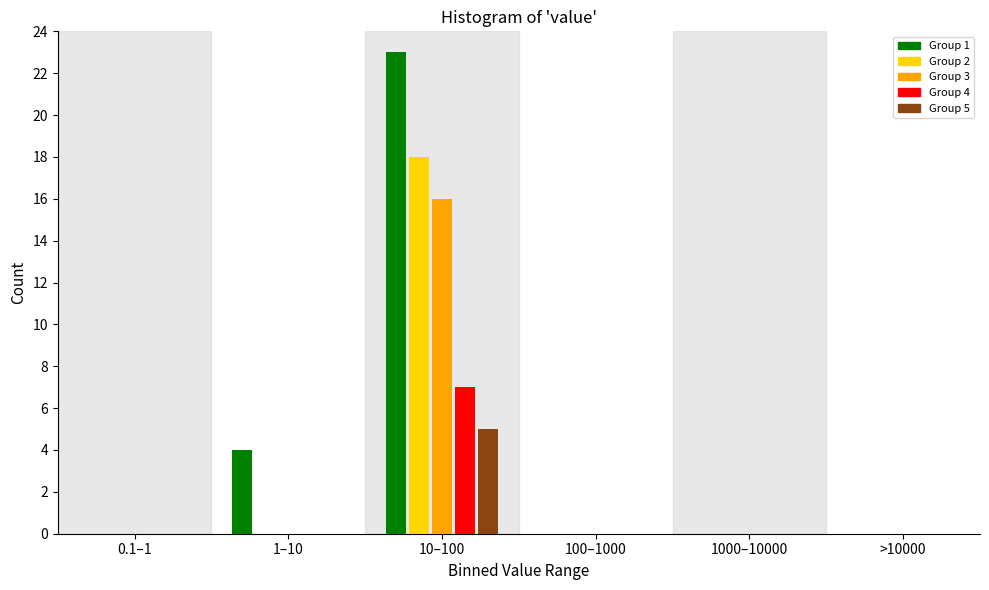

Reading left to right, what are all the values shown in this chart?

Group 1: 0.1–1=0	1–10=4	10–100=23	100–1000=0	1000–10000=0	>10000=0
Group 2: 0.1–1=0	1–10=0	10–100=18	100–1000=0	1000–10000=0	>10000=0
Group 3: 0.1–1=0	1–10=0	10–100=16	100–1000=0	1000–10000=0	>10000=0
Group 4: 0.1–1=0	1–10=0	10–100=7	100–1000=0	1000–10000=0	>10000=0
Group 5: 0.1–1=0	1–10=0	10–100=5	100–1000=0	1000–10000=0	>10000=0